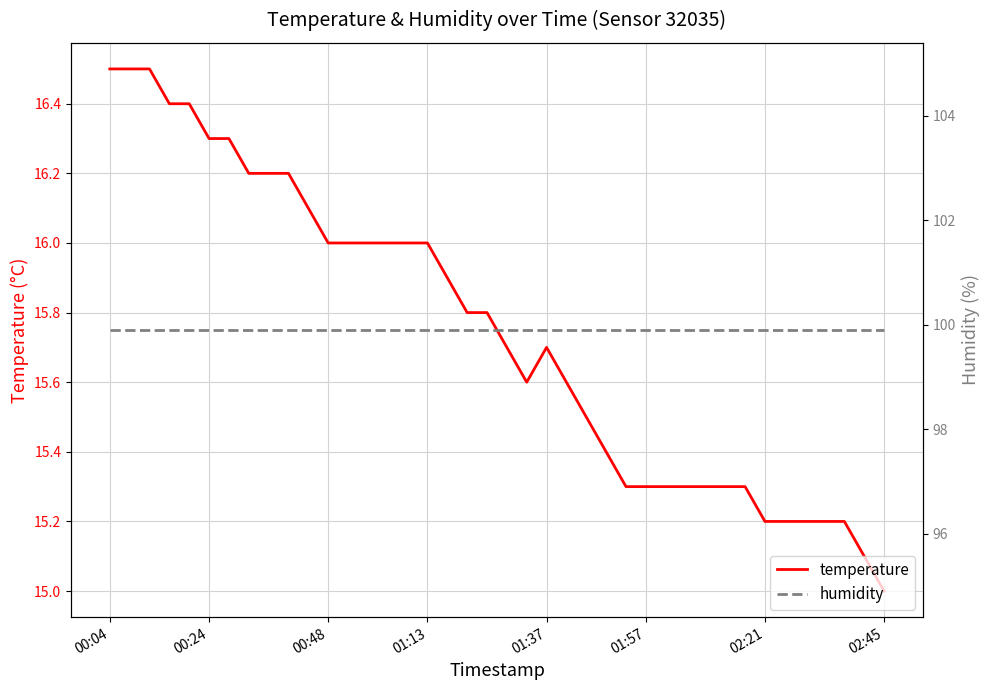

How many categories are shown in the chart?

40